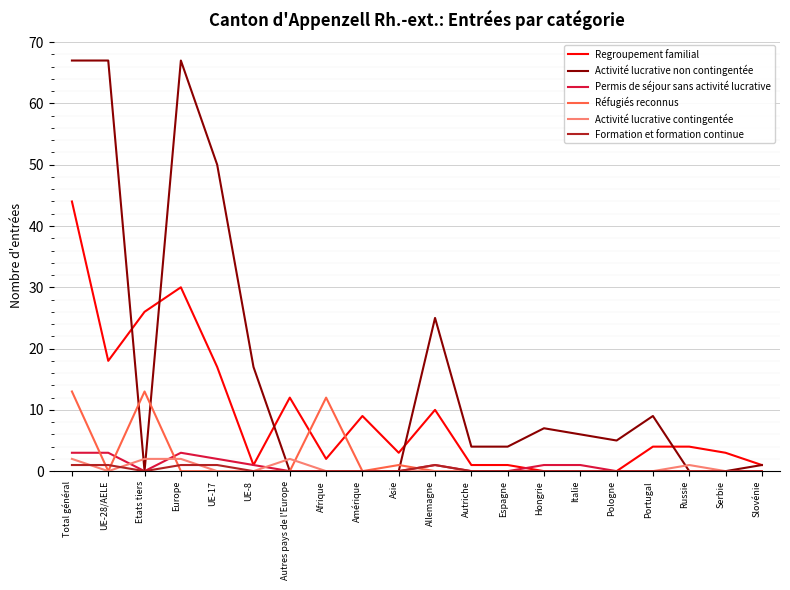

What is the difference between the highest and lowest values at Europe?

67